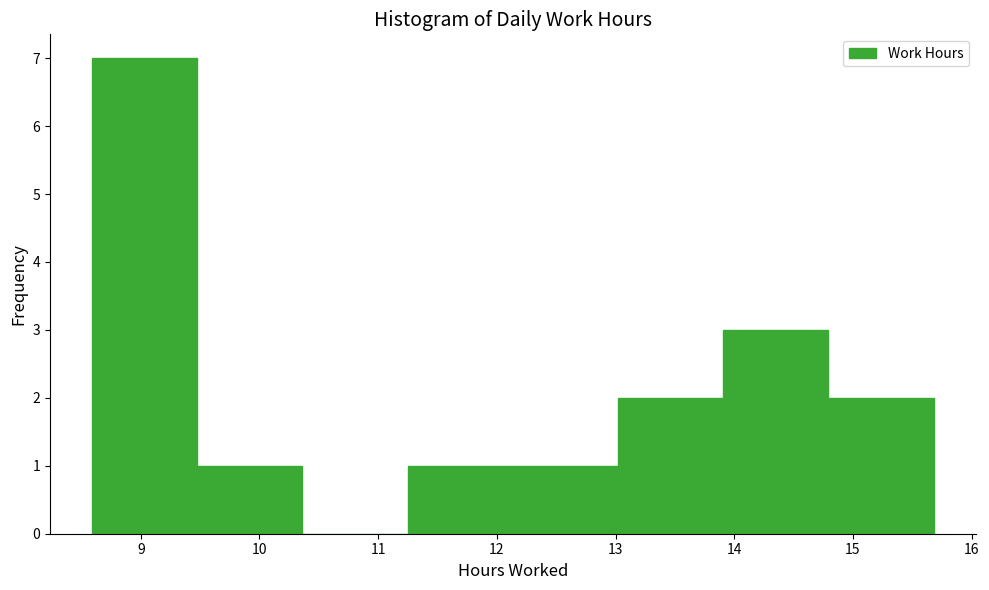

What is the height of the bar covering 11.2 to 12.1 on the x-axis? Neither the bar edges nor the heights are printed on the chart, so give them approximately, as read against the axes.

1